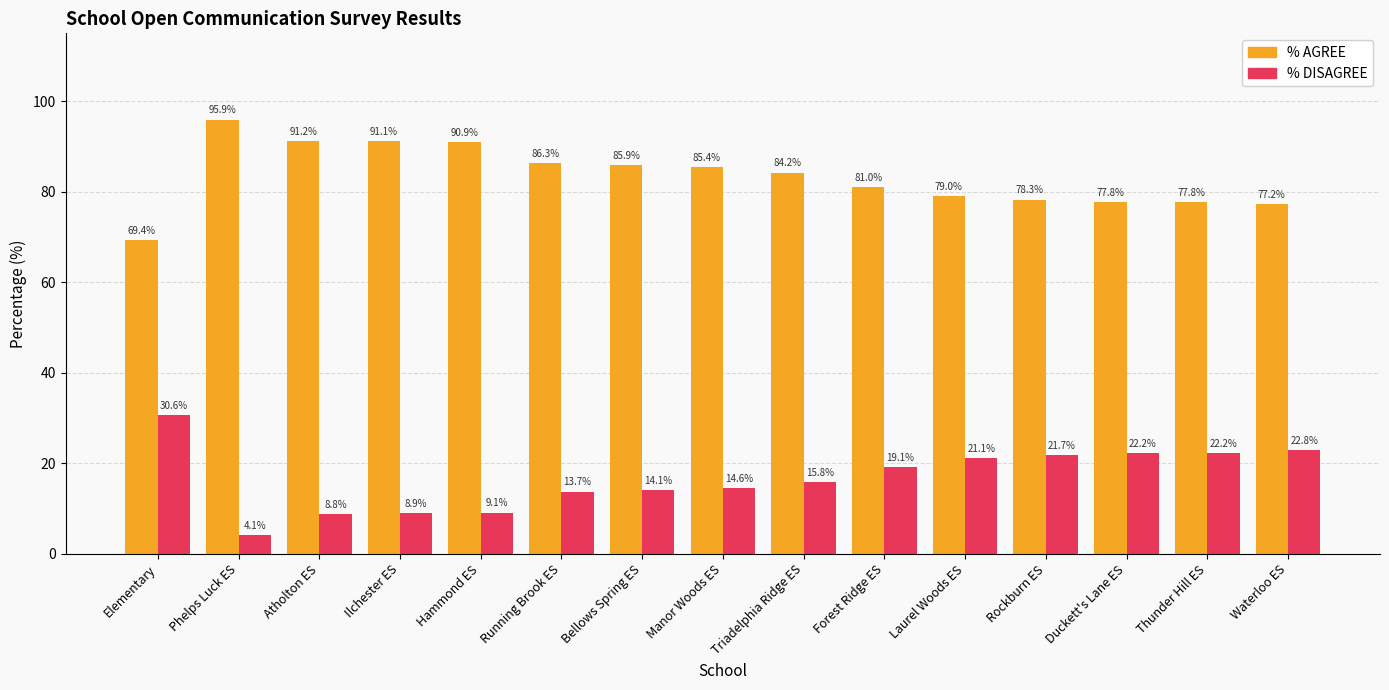

Reading right to left, extract all data points from this chart.

% AGREE: 77.2	77.8	77.8	78.3	79.0	81.0	84.2	85.4	85.9	86.3	90.9	91.1	91.2	95.9	69.4
% DISAGREE: 22.8	22.2	22.2	21.7	21.1	19.1	15.8	14.6	14.1	13.7	9.1	8.9	8.8	4.1	30.6